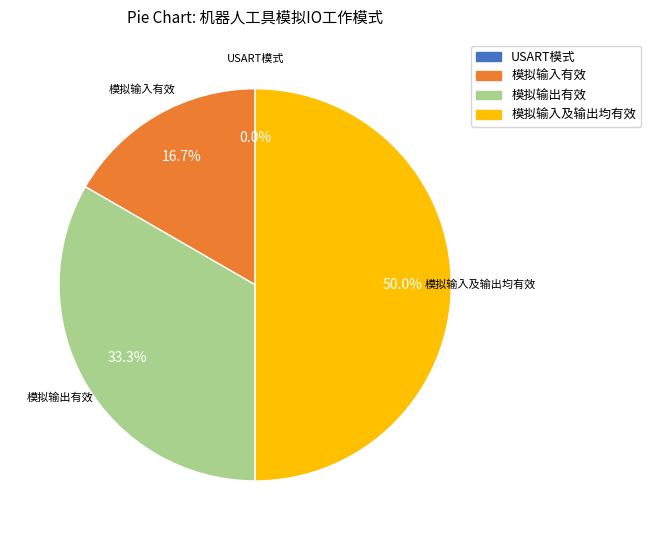

How many slices are in this pie chart?

4